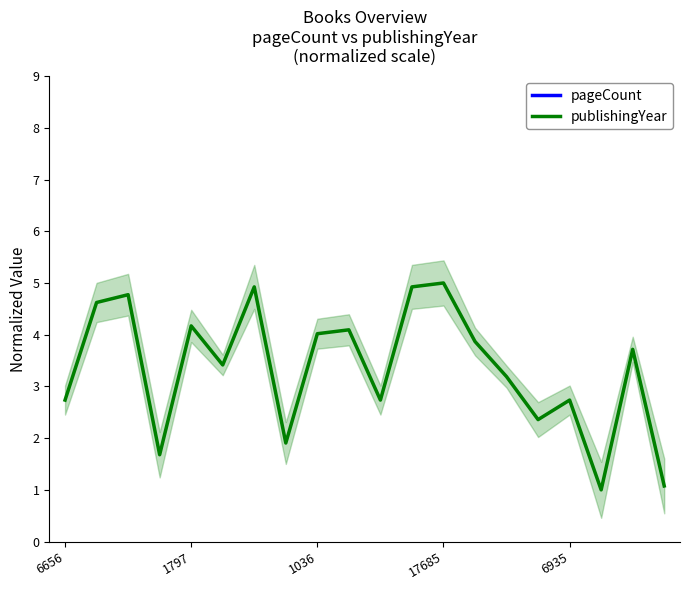

What value does the publishingYear series have at 14?

3.2